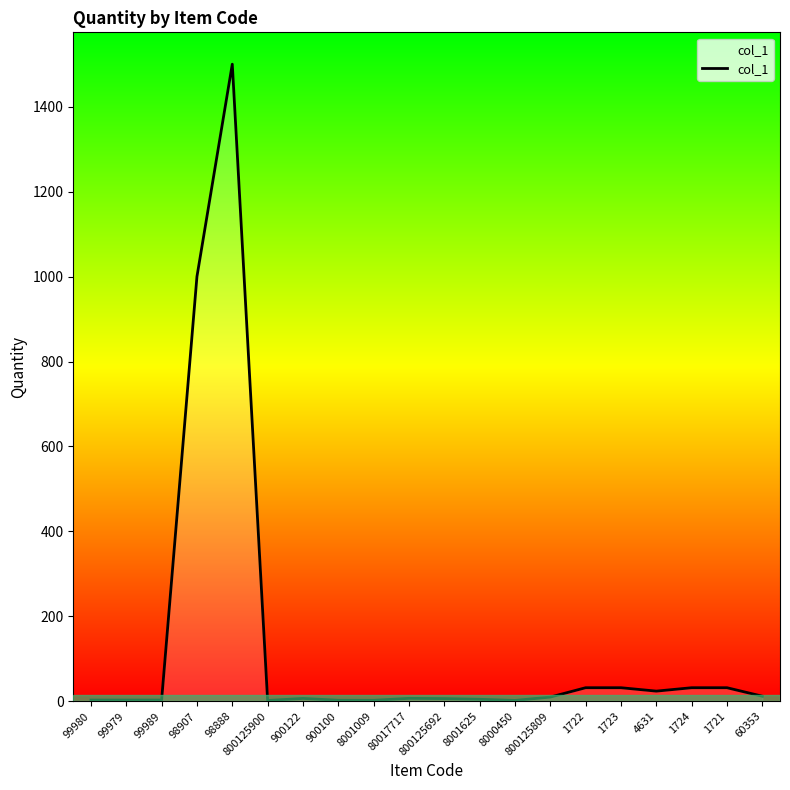

What value does the data have at 99980?

3.0